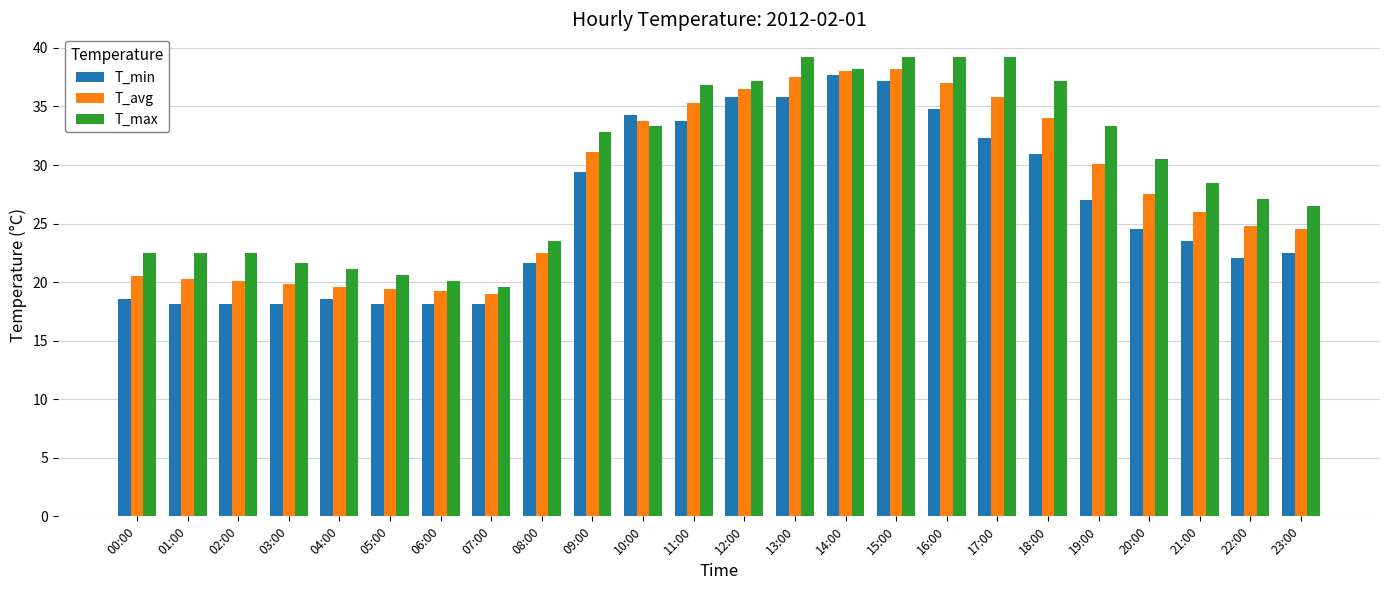

Reading left to right, what are all the values shown in this chart?

T_min: 00:00=18.6	01:00=18.1	02:00=18.1	03:00=18.1	04:00=18.6	05:00=18.1	06:00=18.1	07:00=18.1	08:00=21.6	09:00=29.4	10:00=34.3	11:00=33.8	12:00=35.8	13:00=35.8	14:00=37.7	15:00=37.2	16:00=34.8	17:00=32.3	18:00=30.9	19:00=27.0	20:00=24.5	21:00=23.5	22:00=22.1	23:00=22.5
T_avg: 00:00=20.5	01:00=20.3	02:00=20.1	03:00=19.8	04:00=19.6	05:00=19.4	06:00=19.2	07:00=19.0	08:00=22.5	09:00=31.1	10:00=33.8	11:00=35.3	12:00=36.5	13:00=37.5	14:00=38.0	15:00=38.2	16:00=37.0	17:00=35.8	18:00=34.0	19:00=30.1	20:00=27.5	21:00=26.0	22:00=24.8	23:00=24.5
T_max: 00:00=22.5	01:00=22.5	02:00=22.5	03:00=21.6	04:00=21.1	05:00=20.6	06:00=20.1	07:00=19.6	08:00=23.5	09:00=32.8	10:00=33.3	11:00=36.8	12:00=37.2	13:00=39.2	14:00=38.2	15:00=39.2	16:00=39.2	17:00=39.2	18:00=37.2	19:00=33.3	20:00=30.5	21:00=28.5	22:00=27.1	23:00=26.5